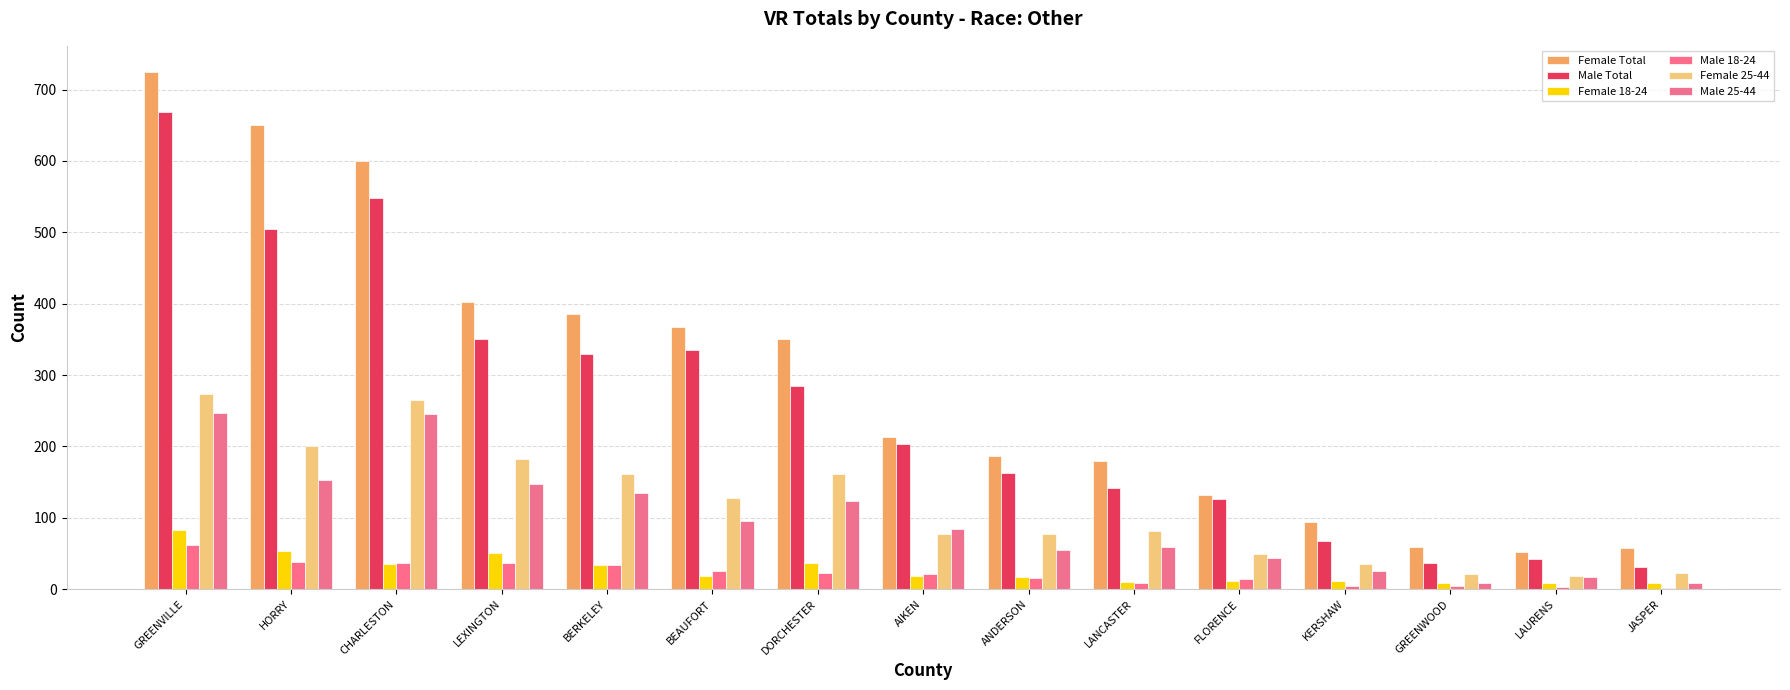

Which series changed the most between CHARLESTON and GREENWOOD?

Female Total